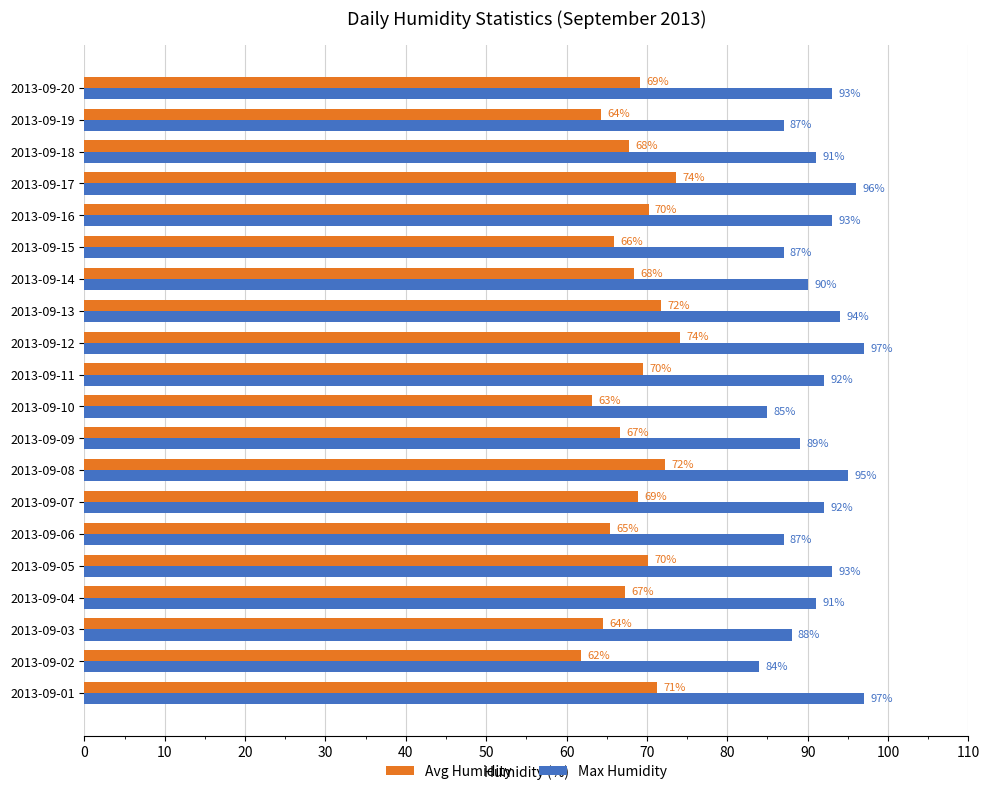

What is the highest value of the Max Humidity series?

97.0